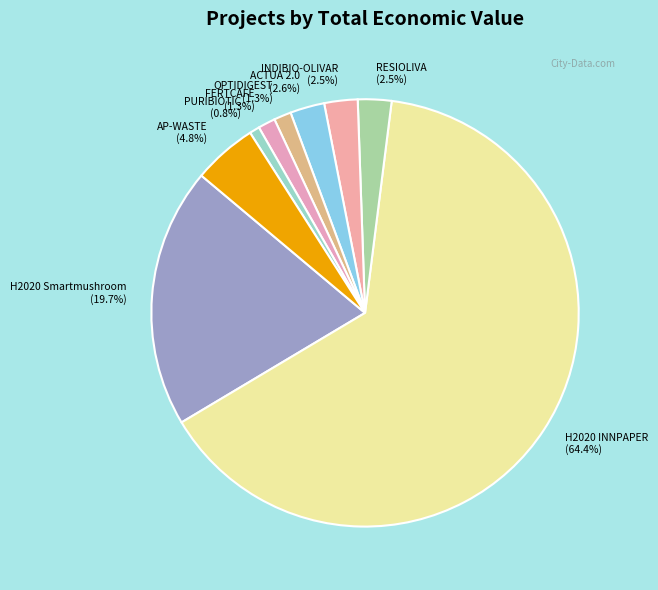

Which slice represents more than half of the pie?

H2020 INNPAPER